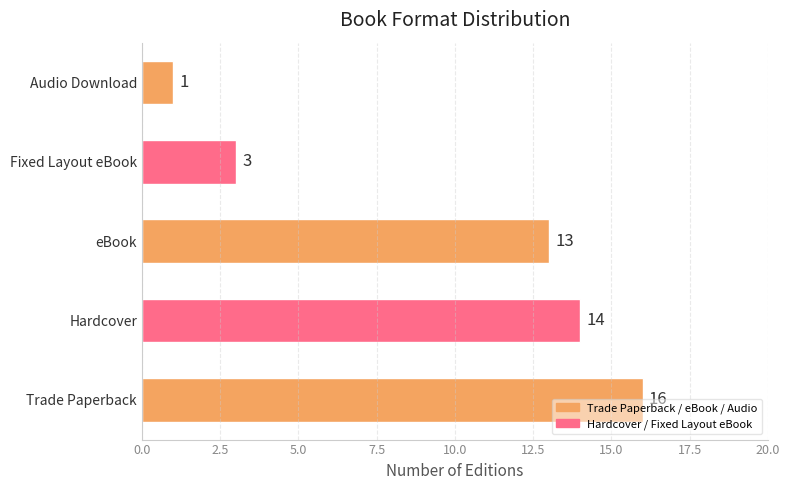

What is the sum of all values?

47